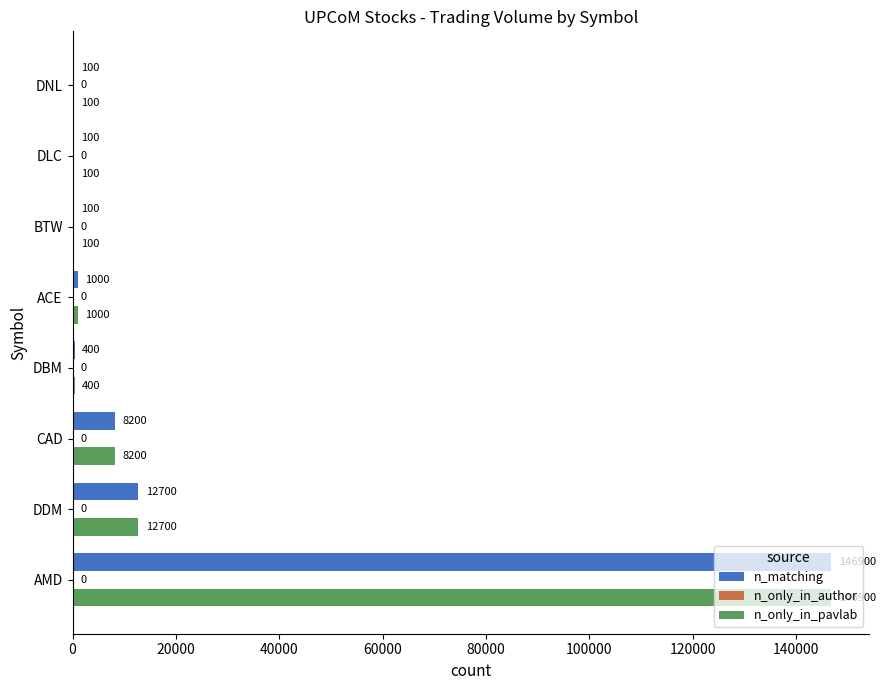

What is the sum of the n_only_in_pavlab values at BTW and ACE?

1100